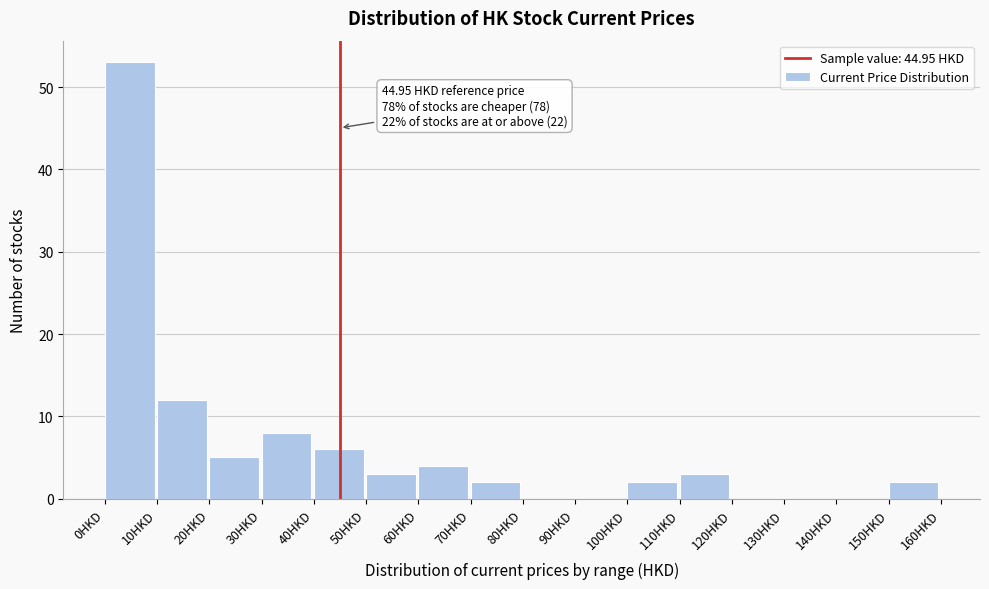

Which range on the x-axis has the tallest bar?

0 to 10